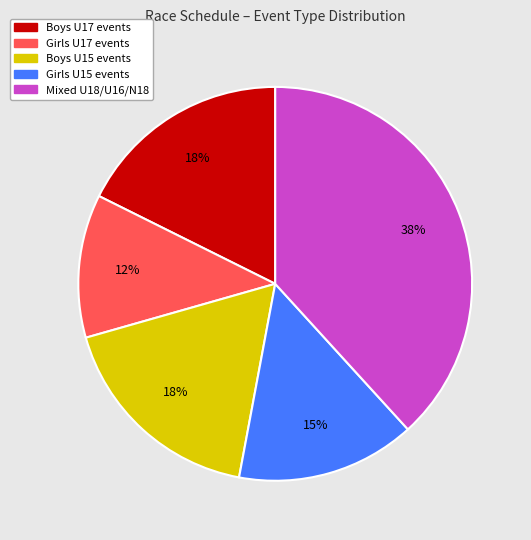

Is there a majority slice in this chart?

No